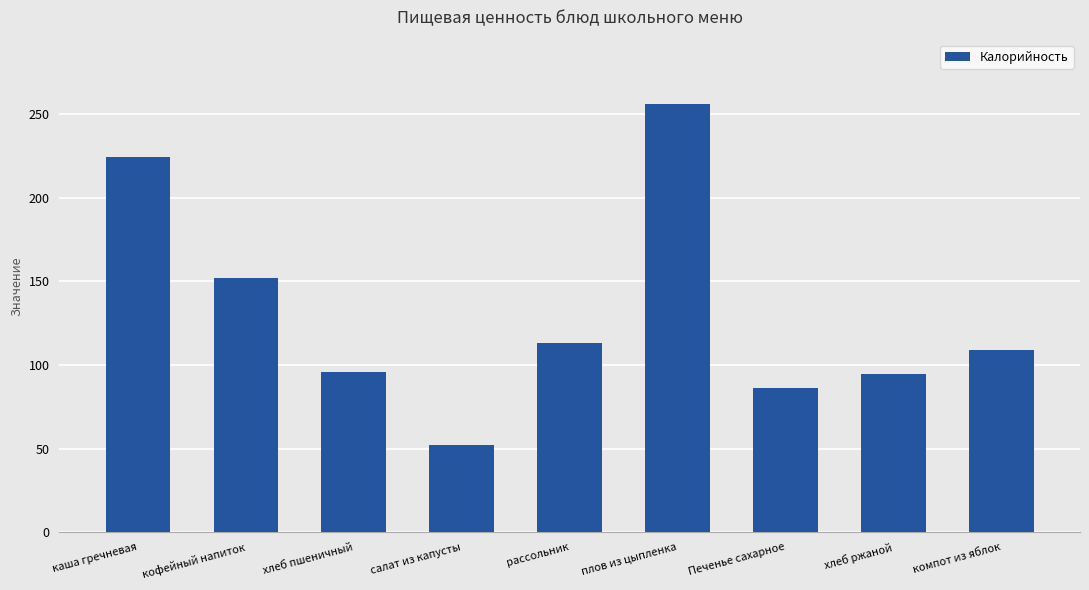

Which label corresponds to the largest value in the chart?

плов из цыпленка